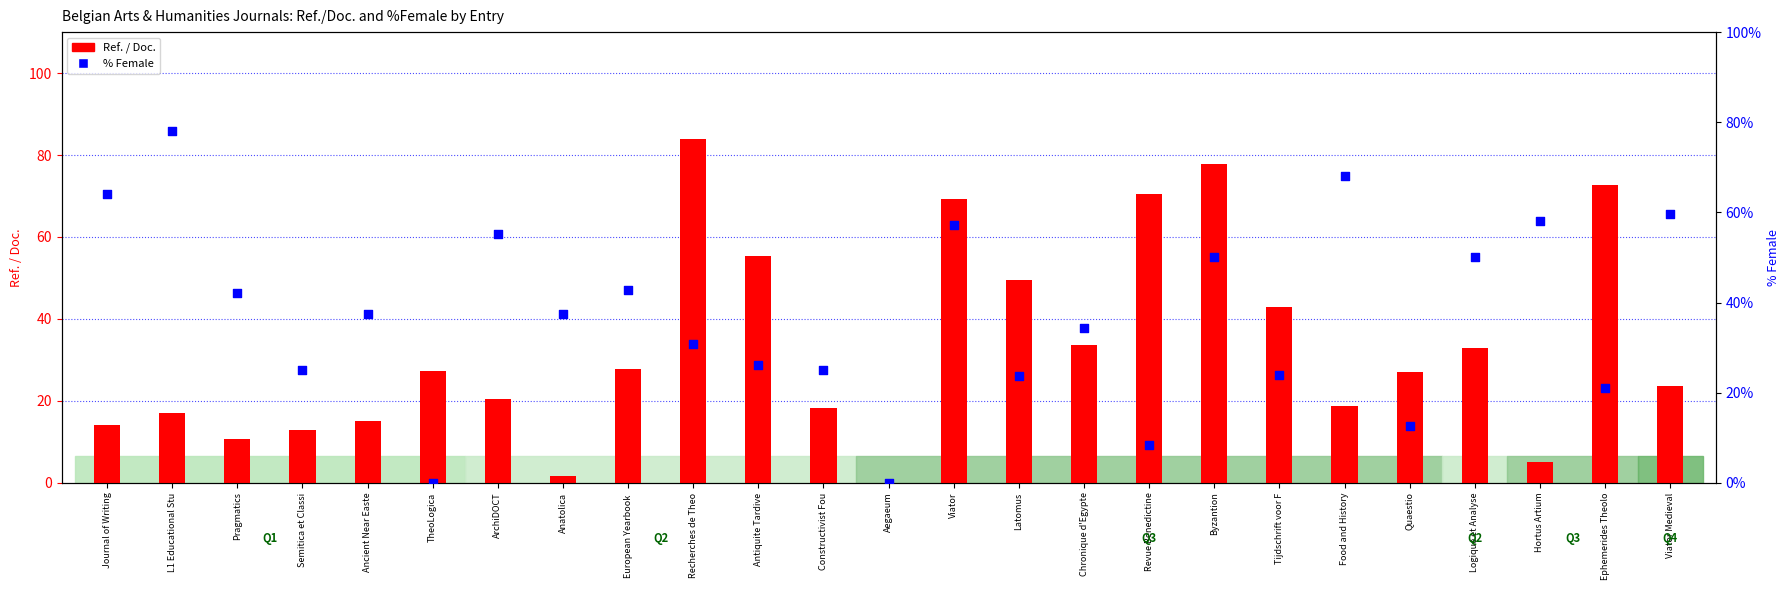

Which series has the largest total across all categories?

% Female